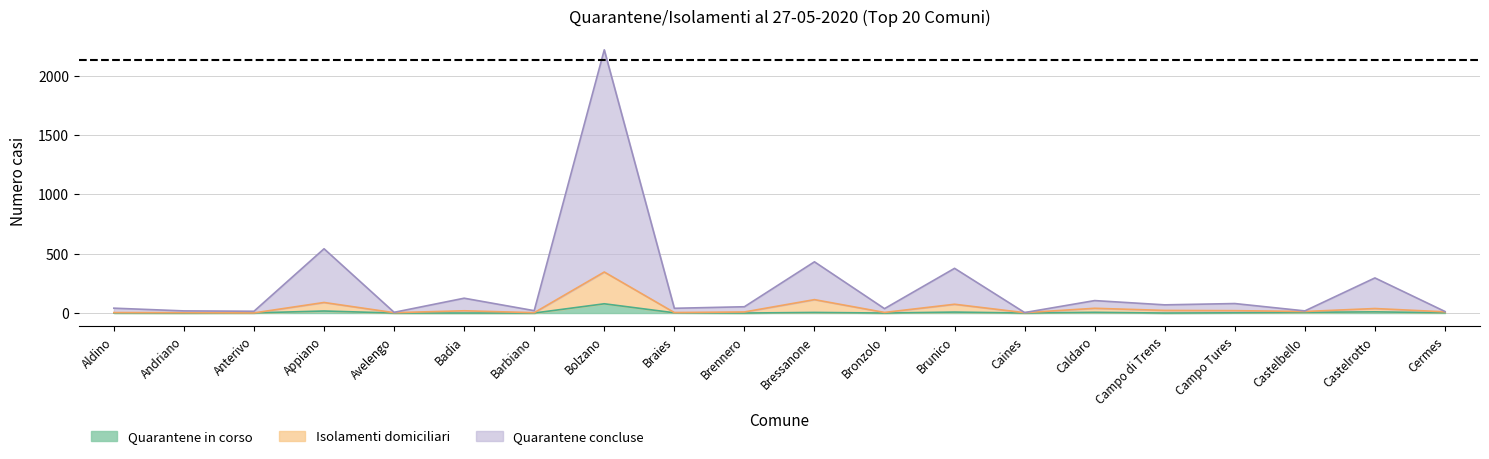

In Totale, how many points are lower than both neighbors (excluding endpoints)?

7